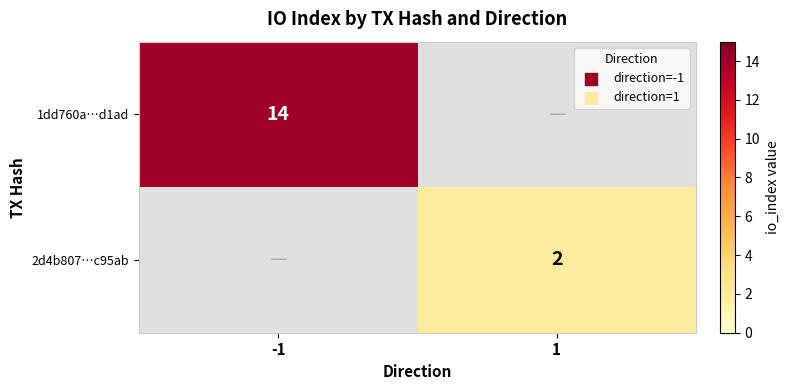

Is the value of 2d4b807…c95ab at 1 greater than the value of 1dd760a…d1ad at -1?

No